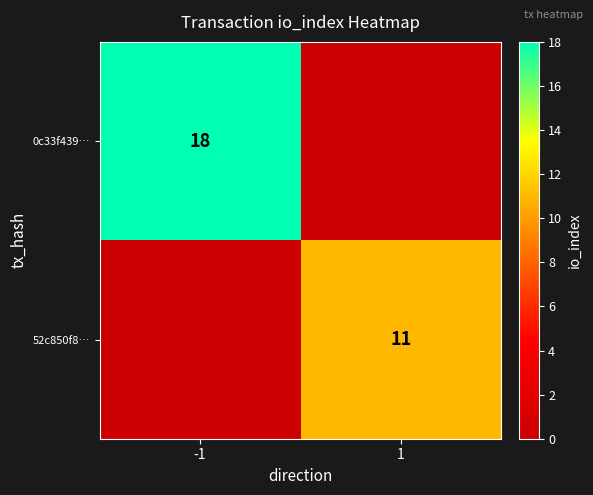

The 52c850f8… series shows 11 at 1. True or false?

True